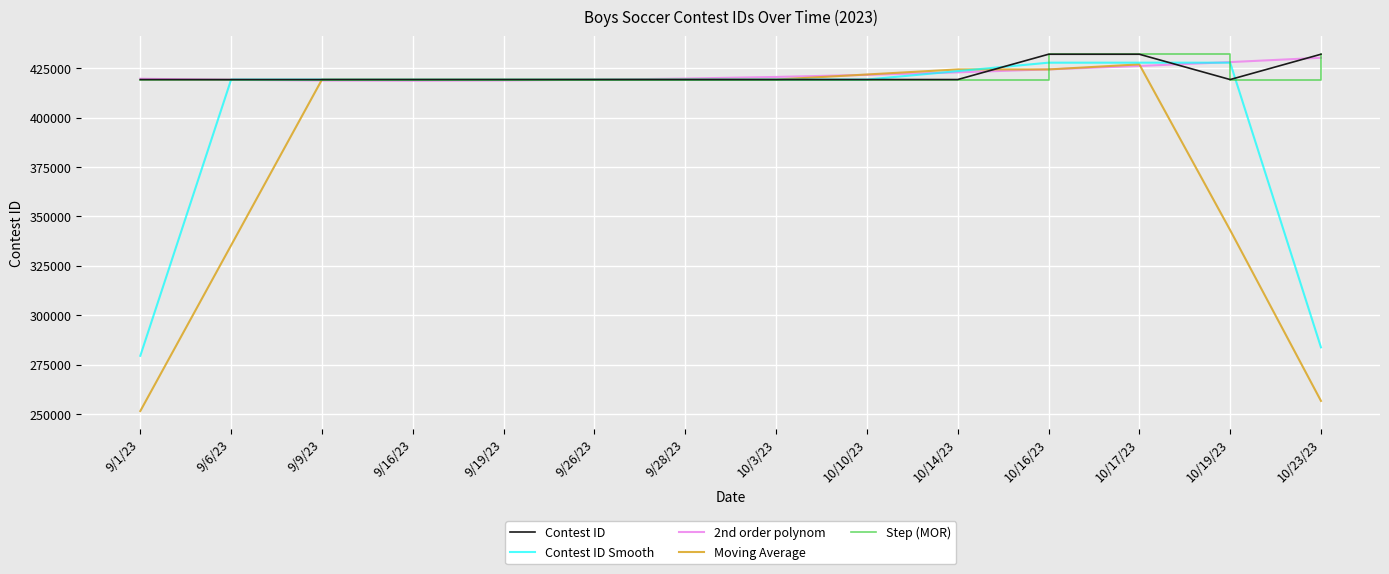

Does the chart display data point markers on the line(s)?

No